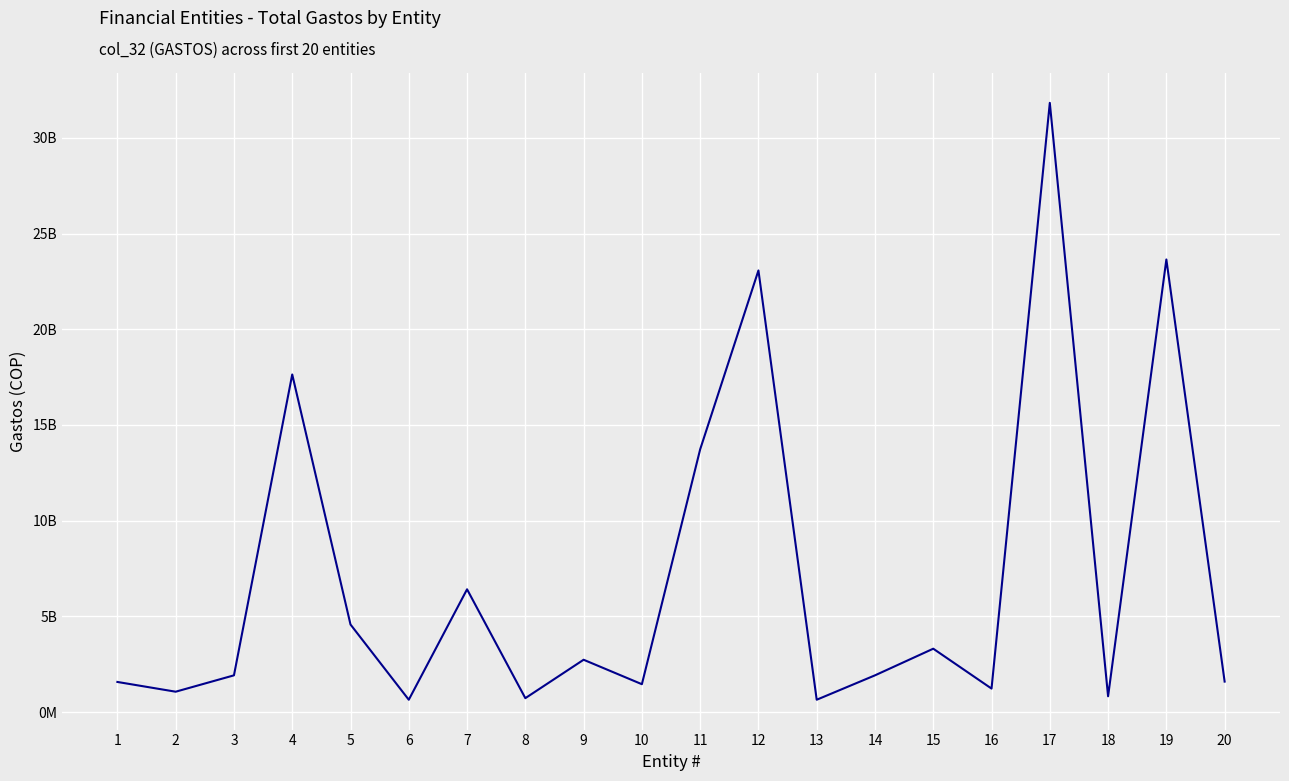

What is the value of the 10th point from the left?

1457412603.6